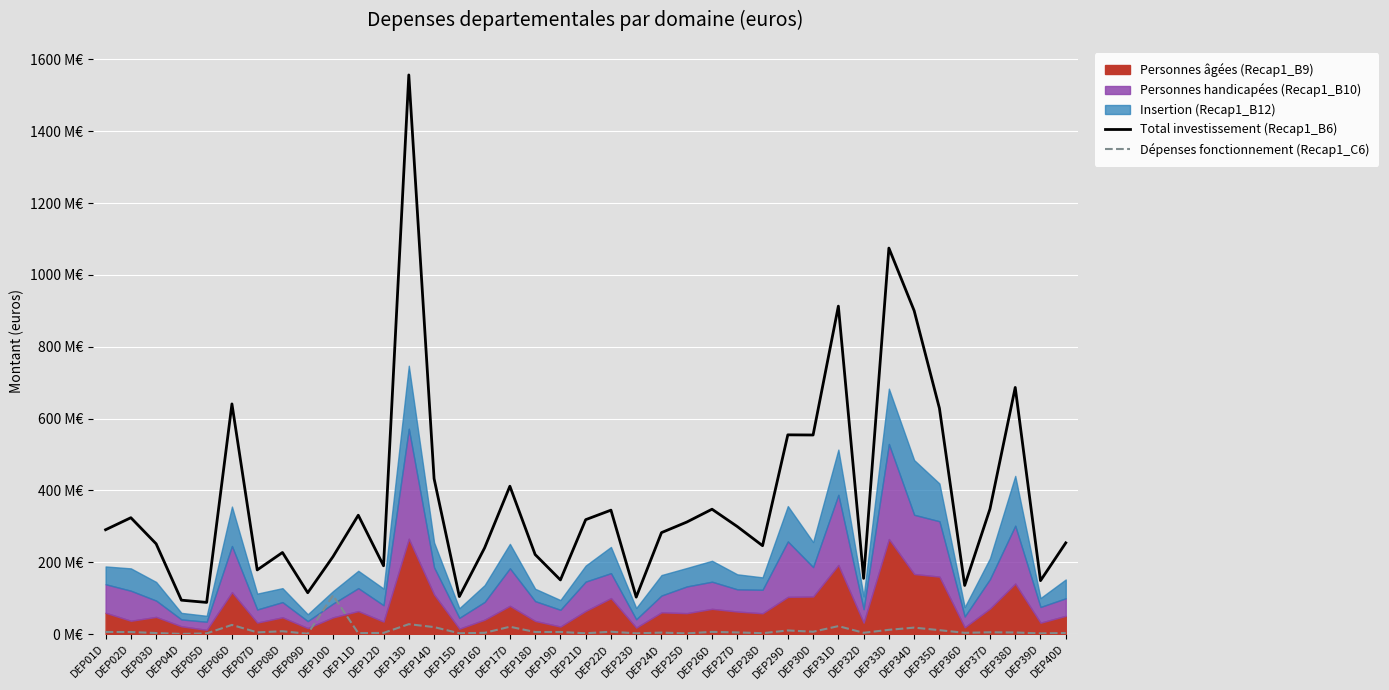

What is the value of the Total investissement (Recap1_B6) point at the 22nd from the left?

102821490.0